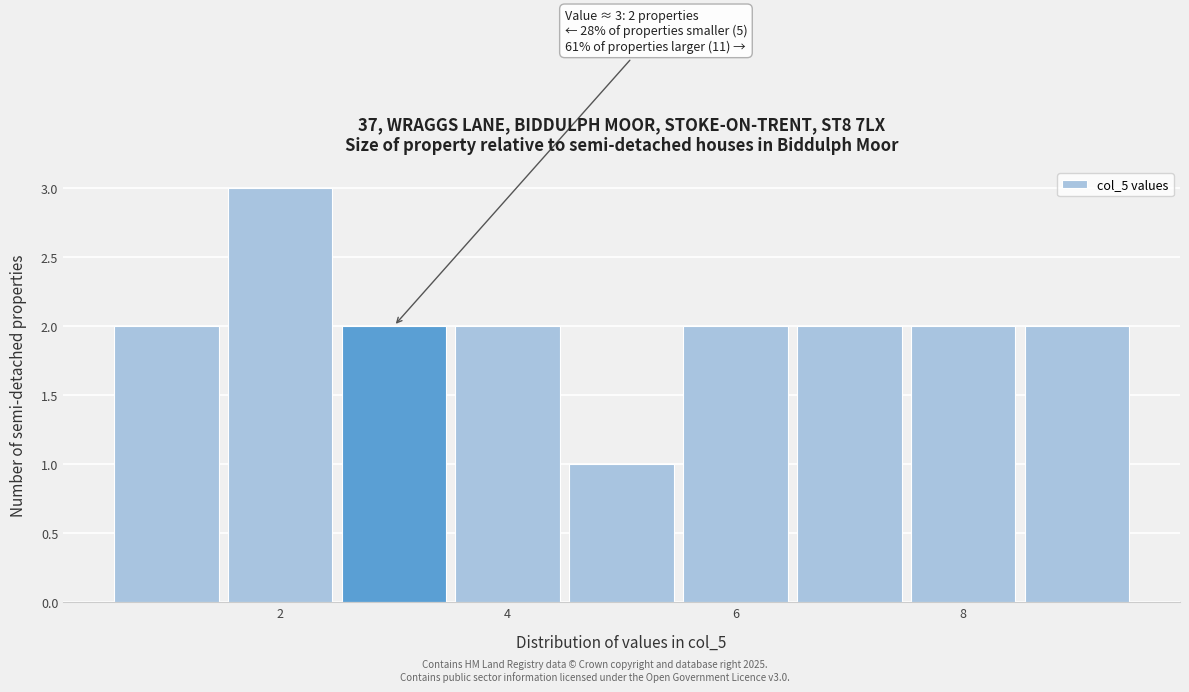

Which range on the x-axis has the tallest bar?

1.5 to 2.5